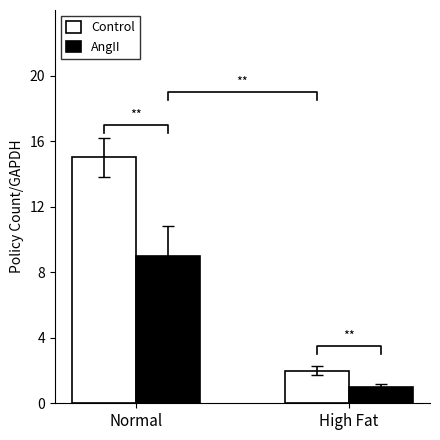

At Normal, list the series in order from smallest to largest.

AngII, Control